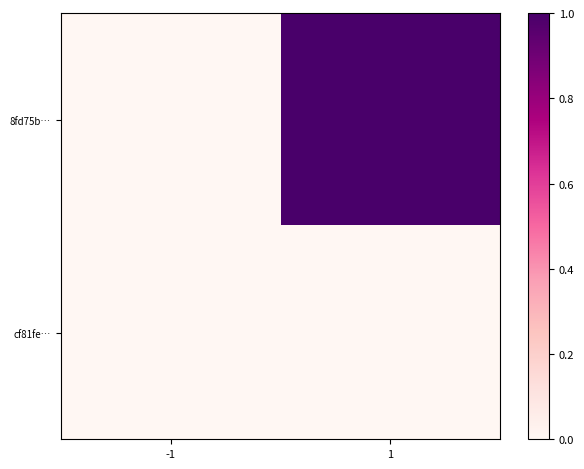

Rank the series by their average value, from highest to lowest.

8fd75b…, cf81fe…